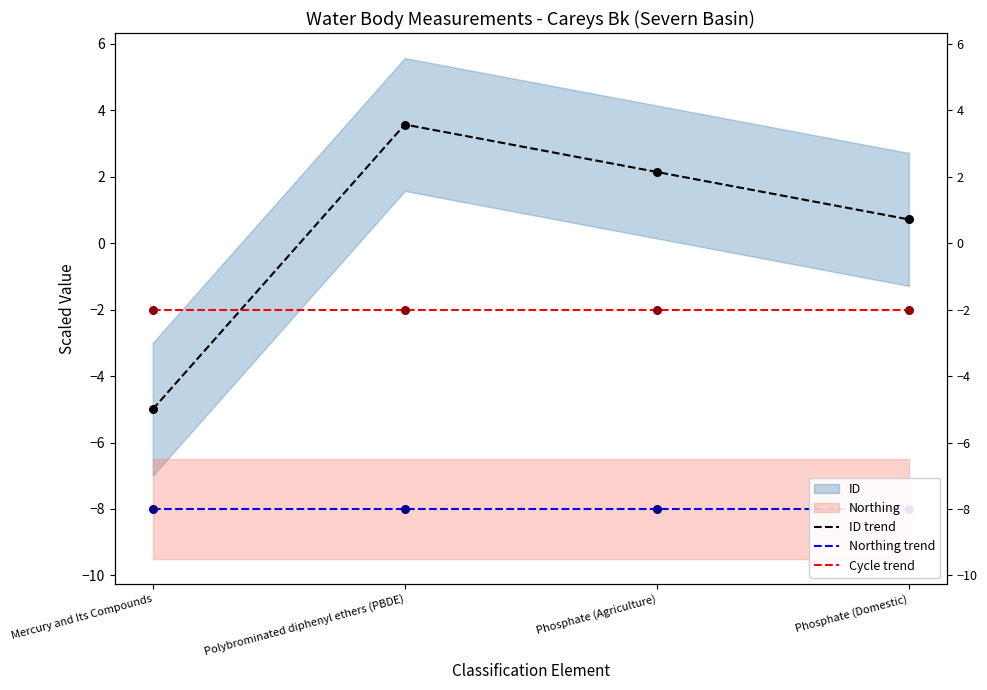

Which series reaches the maximum Y coordinate?

ID trend